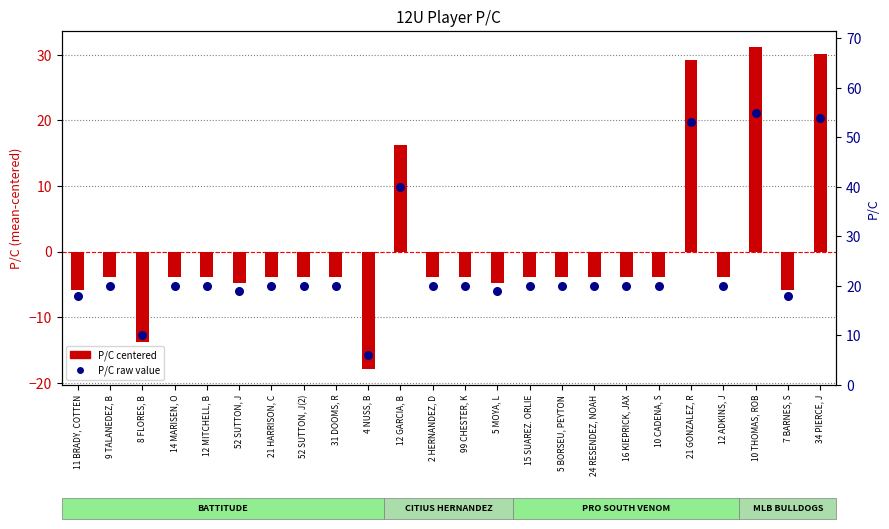

Is the value of P/C (centered) at 4 NUSS, B greater than the value of P/C raw value at 21 HARRISON, C?

No